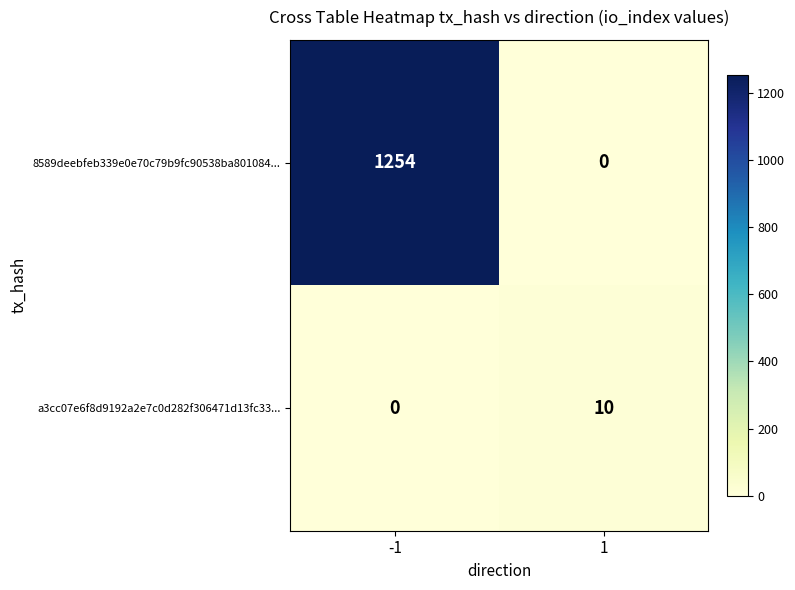

What is the highest value of the 8589deebfeb339e0e70c79b9fc90538ba801084... series?

1254